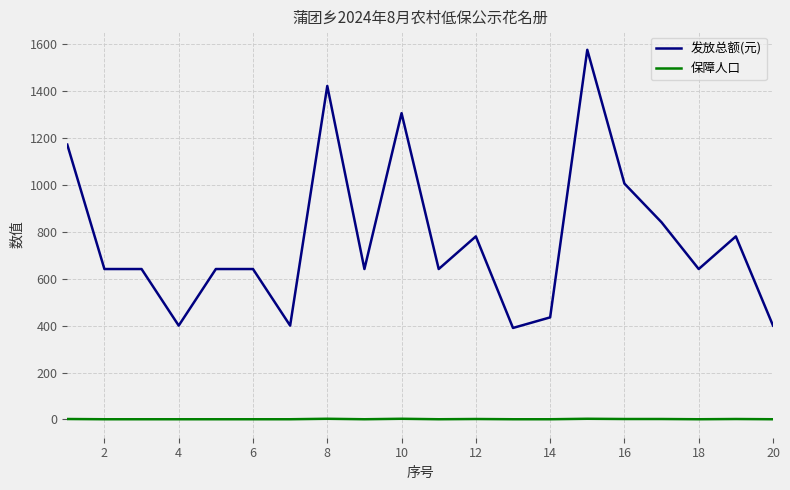

True or false: 保障人口 and 发放总额(元) intersect in this chart.

False